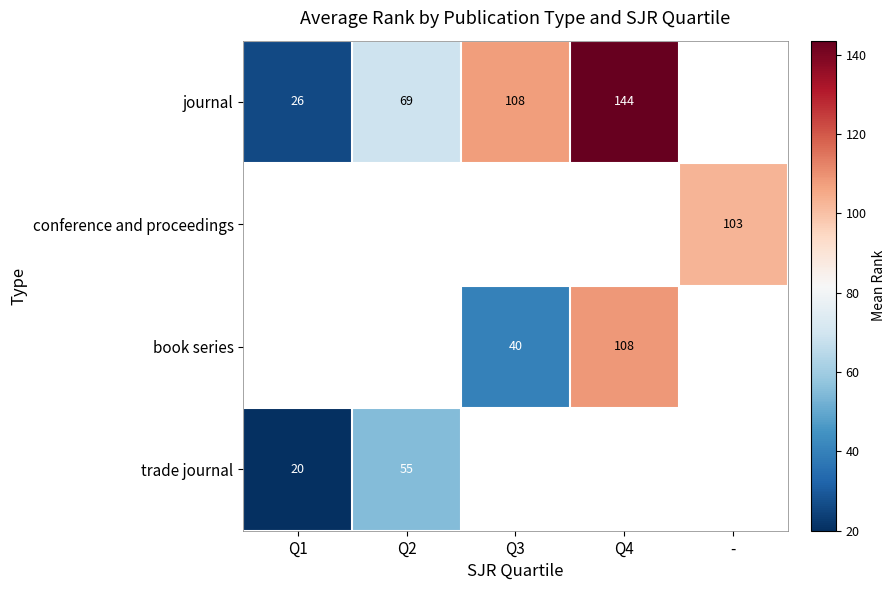

How many categories are shown in the chart?

5